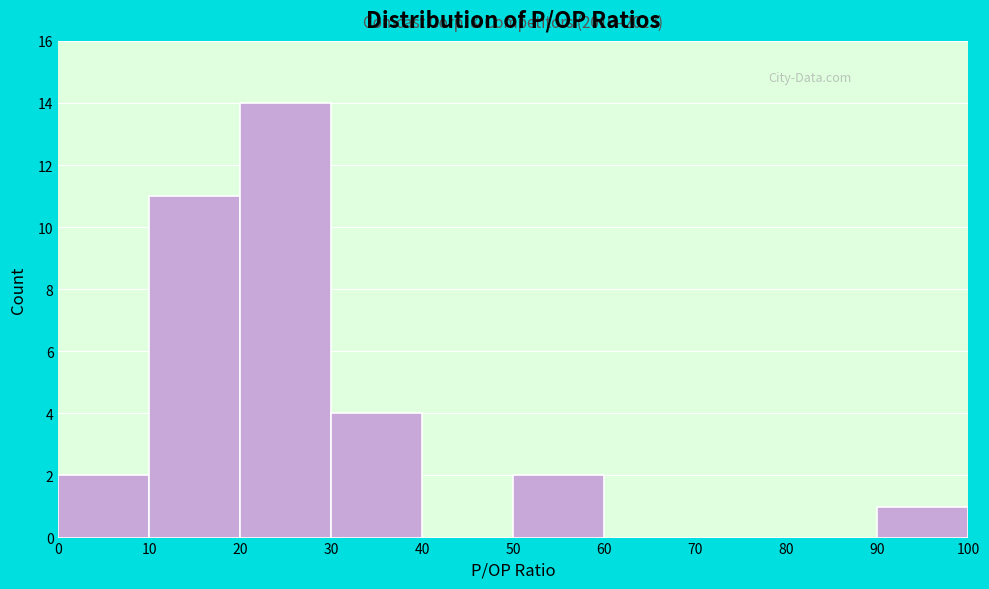

Over which range of the x-axis is the bar tallest?

20 to 30